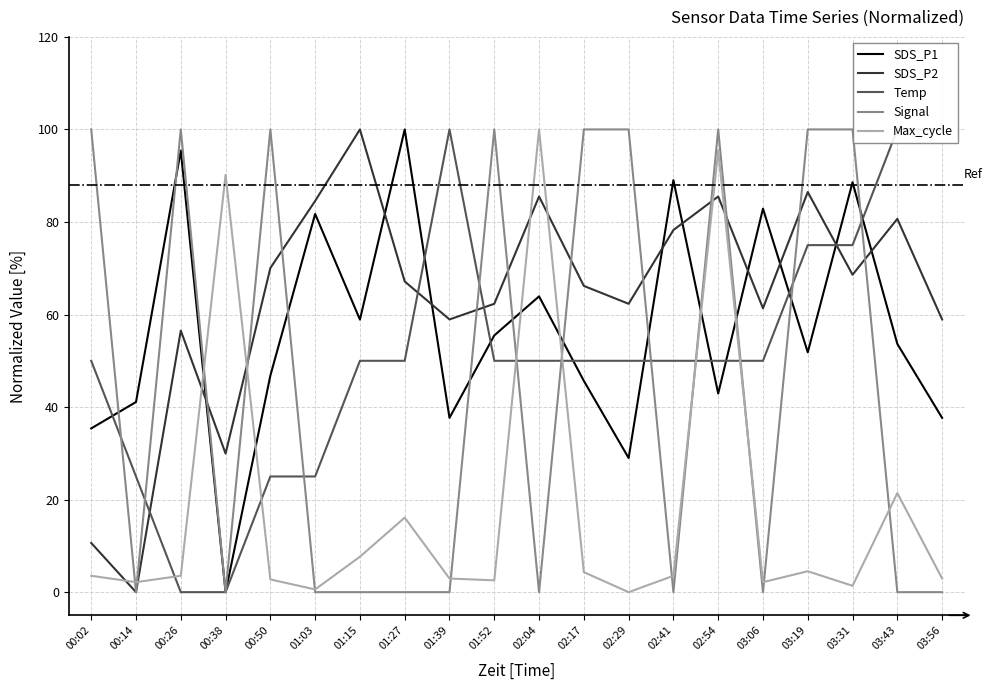

Count the number of categories in the chart.

20